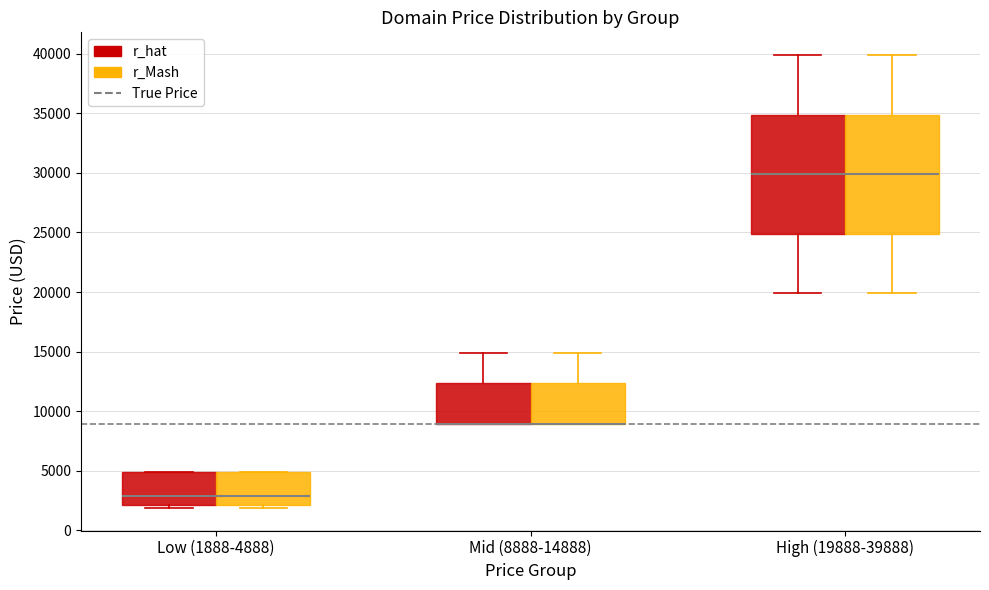

Reading left to right, transcribe this box plot: for each box, give where its median line is, the range the box spans, and where its two whiskers end, as read against the y-axis. The values are not printed on the chart, so give them approximately, as read against the axis.

Low (1888-4888) (r_hat): median 3000, box 2000 to 5000, whiskers 2000 (just below the box's lower edge) to 5000
Low (1888-4888) (r_Mash): median 3000, box 2000 to 5000, whiskers 2000 (just below the box's lower edge) to 5000
Mid (8888-14888) (r_hat): median 9000 (drawn on the box's lower edge), box 9000 to 12500, whiskers 9000 to 15000
Mid (8888-14888) (r_Mash): median 9000 (drawn on the box's lower edge), box 9000 to 12500, whiskers 9000 to 15000
High (19888-39888) (r_hat): median 30000, box 25000 to 35000, whiskers 20000 to 40000
High (19888-39888) (r_Mash): median 30000, box 25000 to 35000, whiskers 20000 to 40000